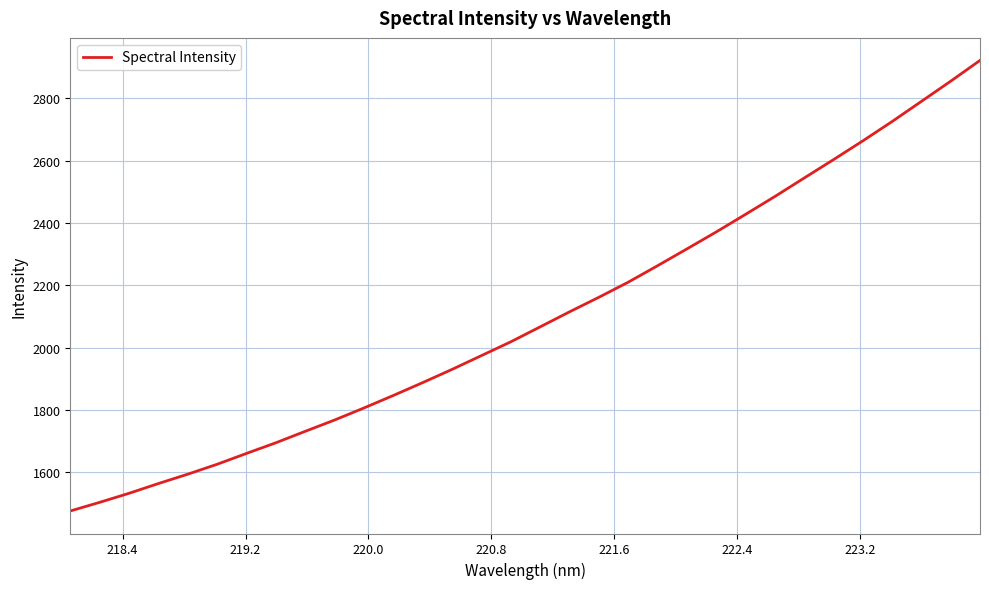

What is the difference between the maximum and minimum values?

1445.6